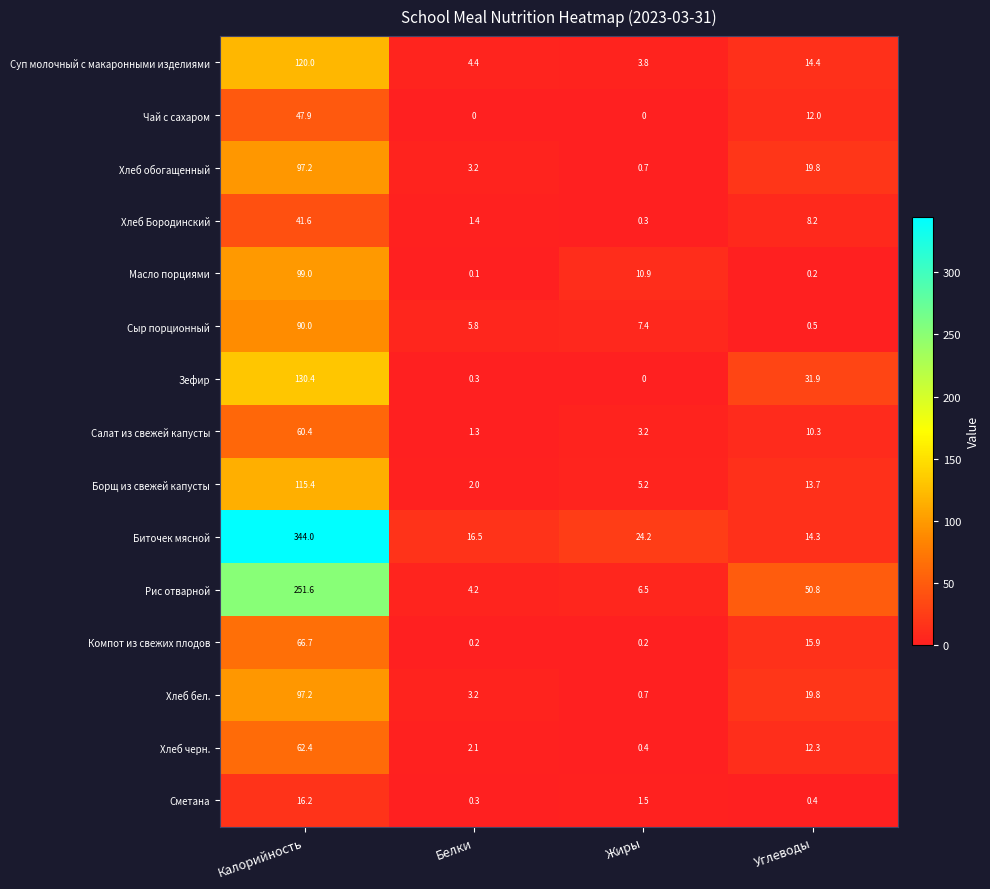

Is it true that Хлеб обогащенный equals 2.1 at Белки?

False